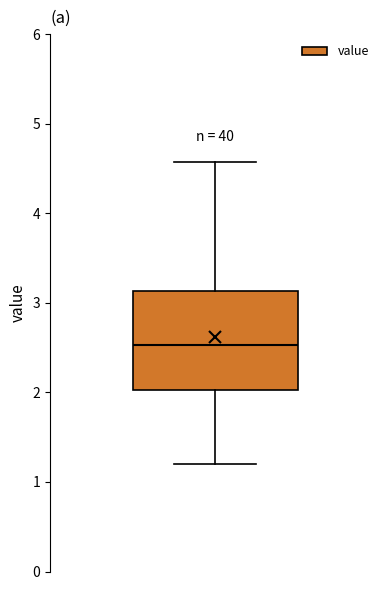

Transcribe this box plot: give where the median line is, the range the box spans, and where the two whiskers end, as read against the y-axis. The values are not printed on the chart, so give them approximately, as read against the axis.

median 2.5, box 2.0 to 3.1, whiskers 1.2 to 4.6